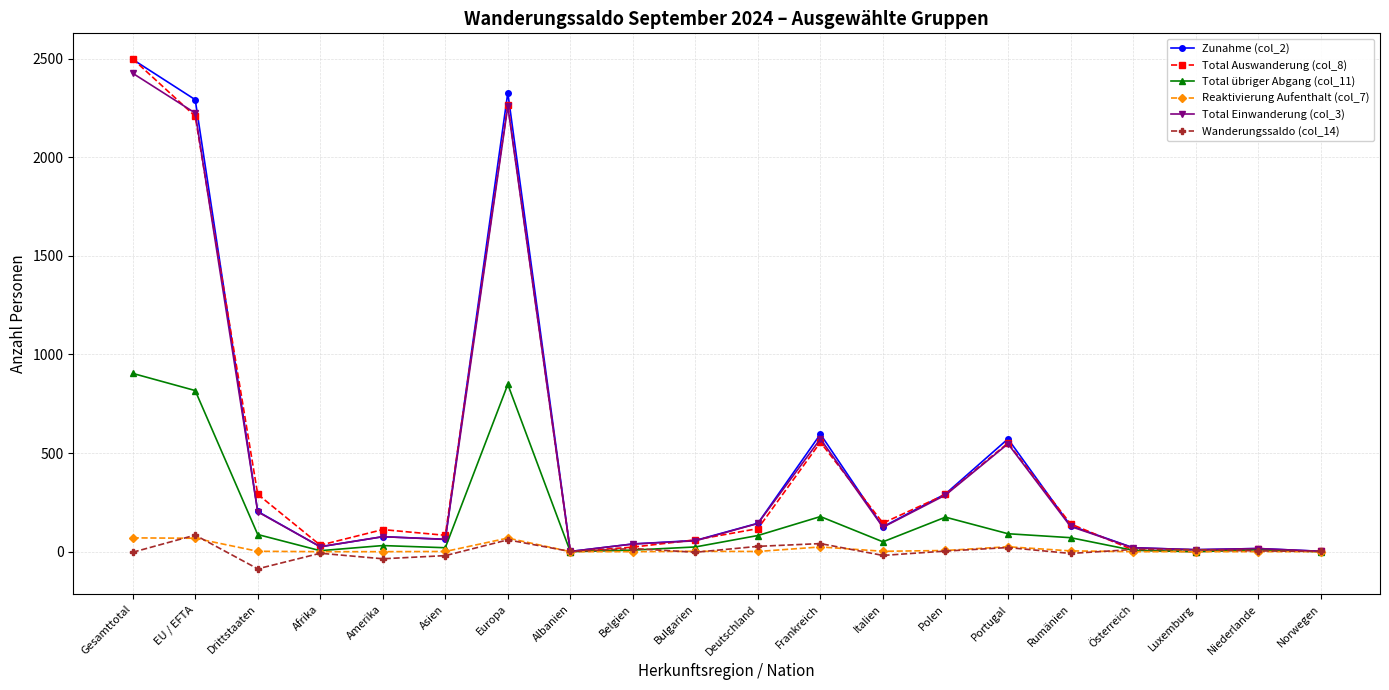

At which category does the chart reach its peak across all series?

Gesamttotal